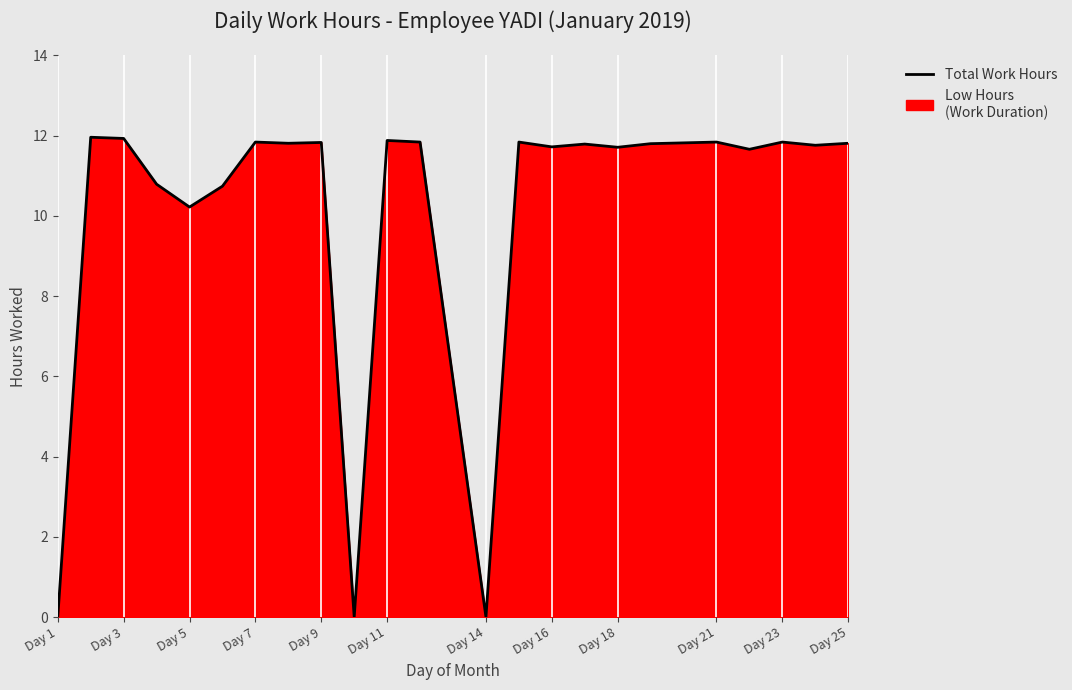

Is it true that the value at Day 11 is 19.2?

False